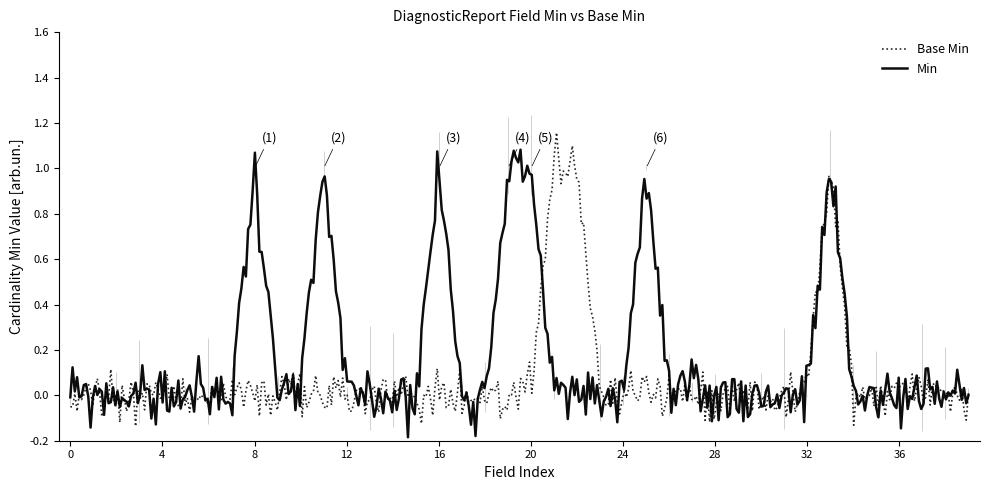

Which series has the largest total across all categories?

Min